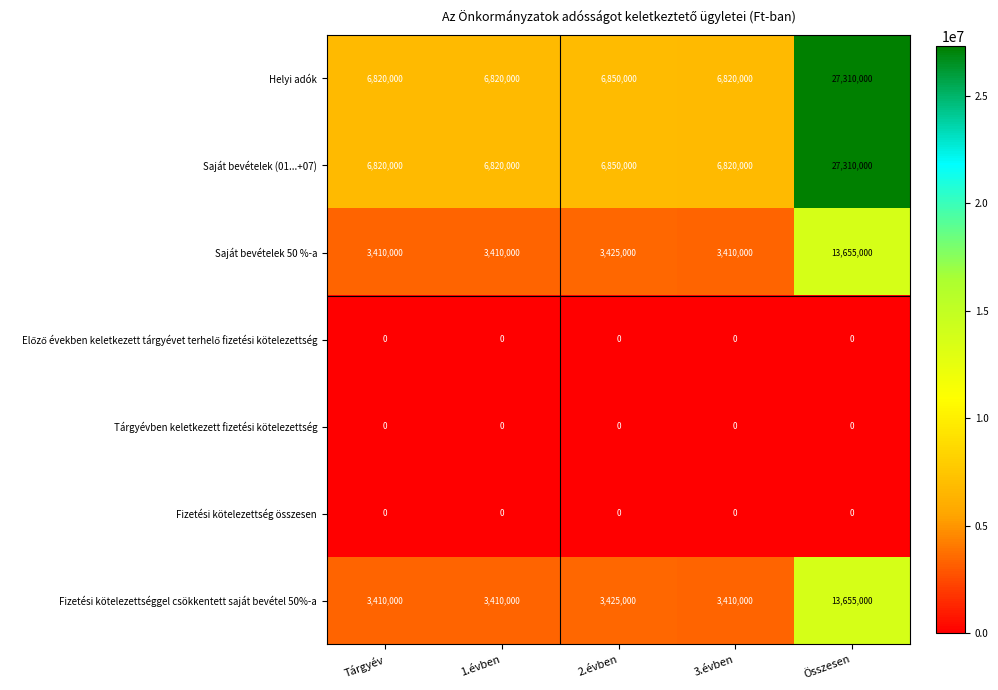

At how many categories does at least one series exceed 4501529?

5